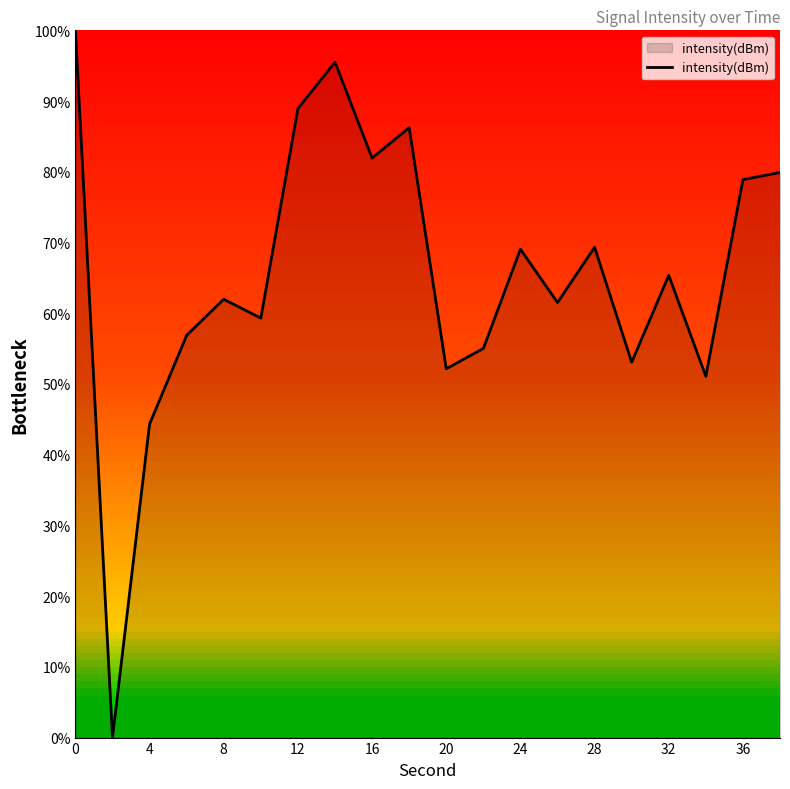

What is the difference between the maximum and minimum values?

100.0